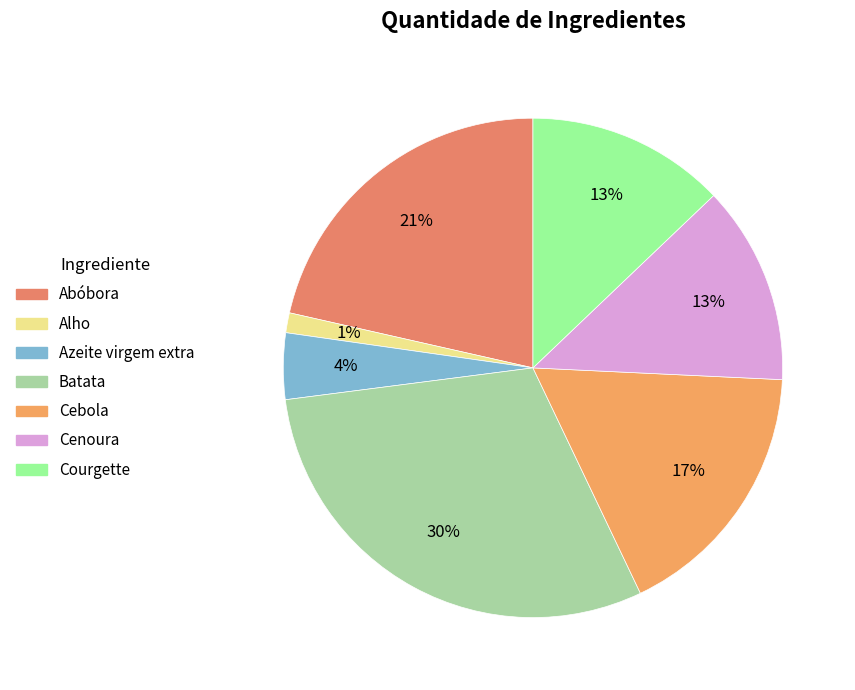

Do Abóbora and Cebola together represent more than half of the pie?

No